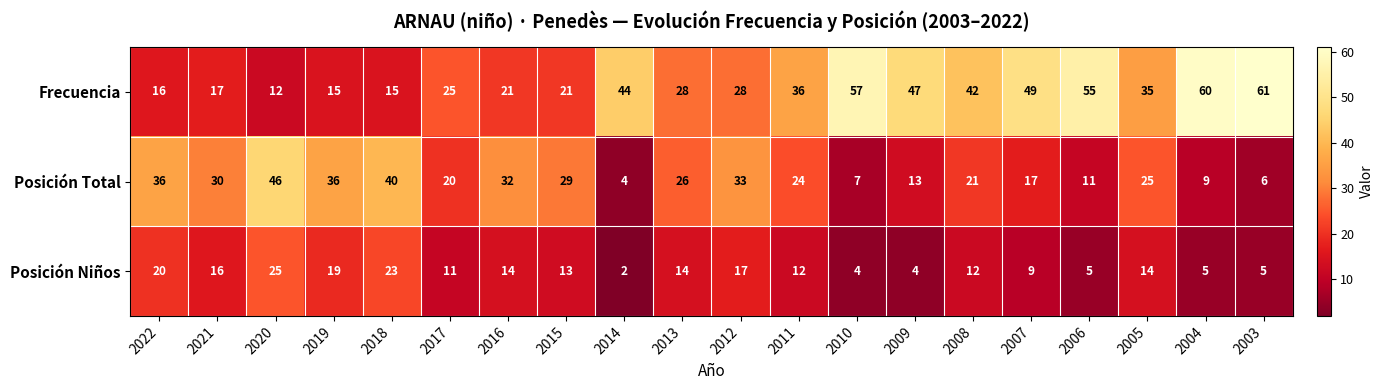

Which category has the lowest value in the Posición Total series?

2014